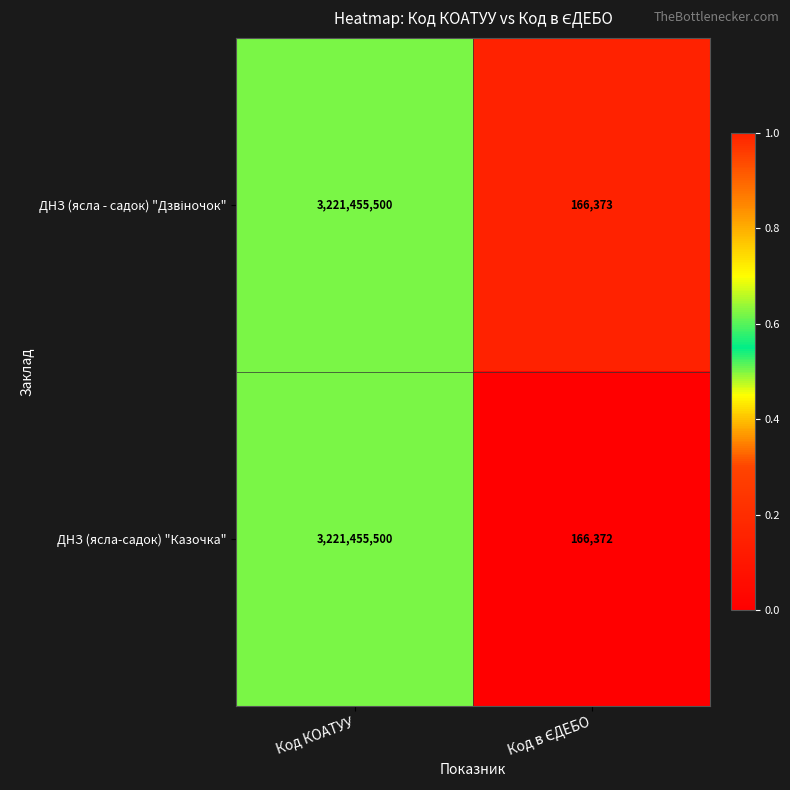

True or false: ДНЗ (ясла-садок) "Казочка" has a value of 2101553301 at Код КОАТУУ.

False